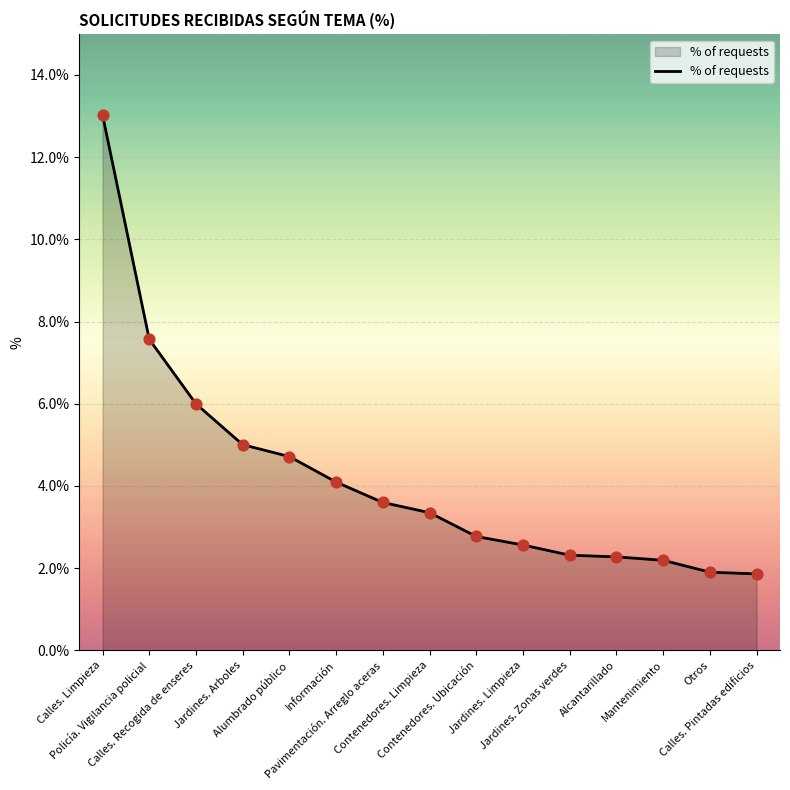

What is the change in value from Contenedores. Limpieza to Jardines. Limpieza?

-0.8